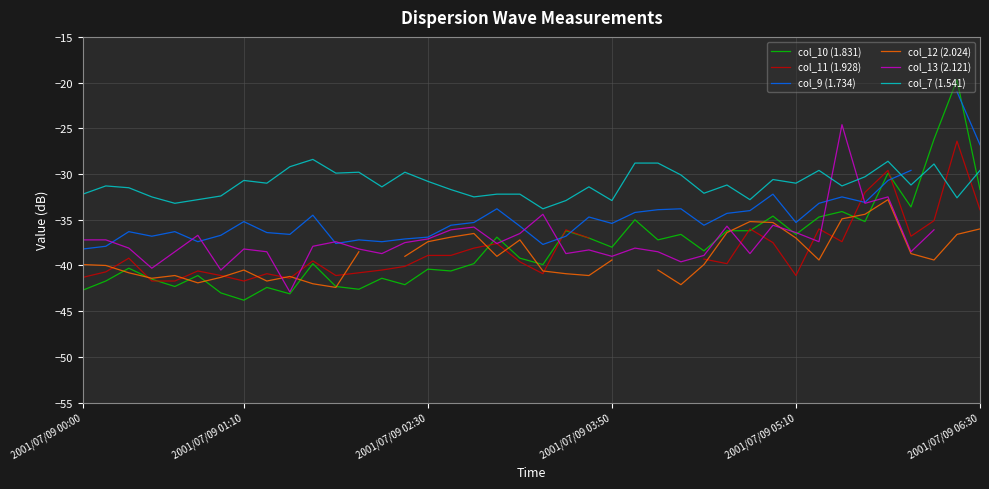

What is the value of the col_7 (1.541) point at the 33rd from the left?

-29.6